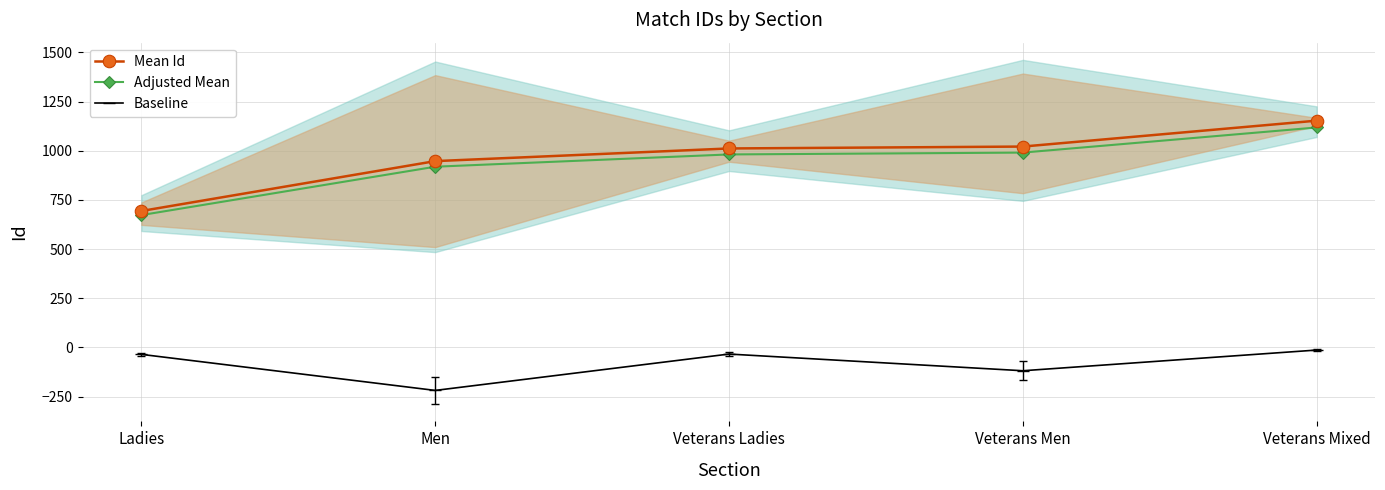

Is it true that Adjusted Mean equals 1313.2 at Veterans Ladies?

False